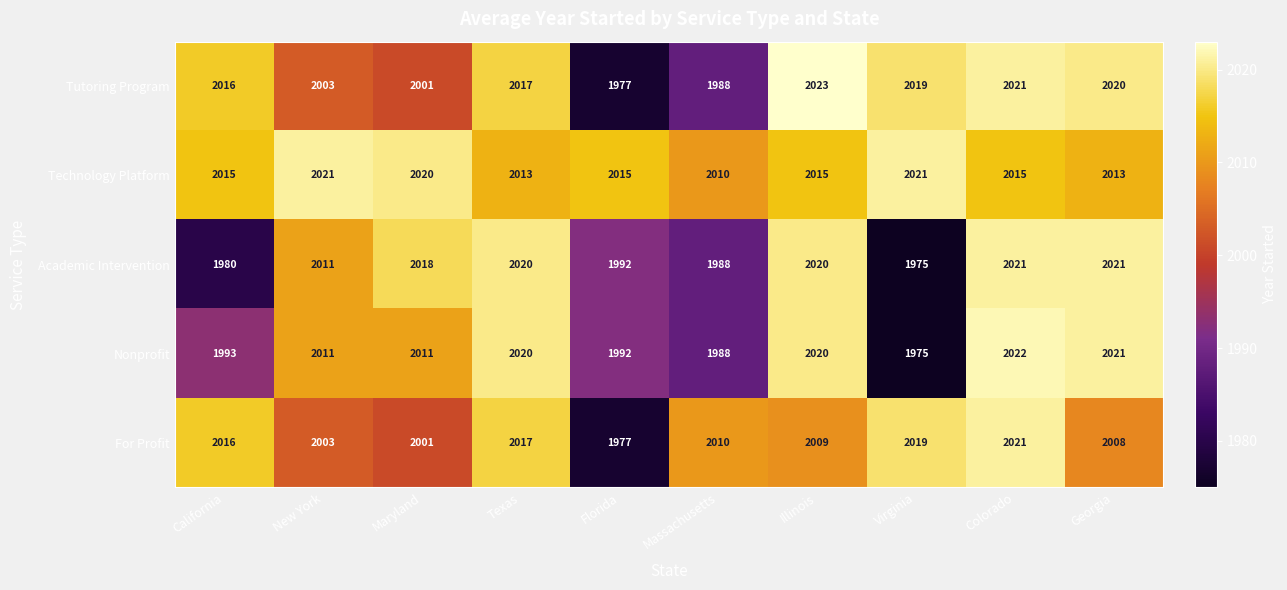

Which series has the widest spread of values?

Nonprofit